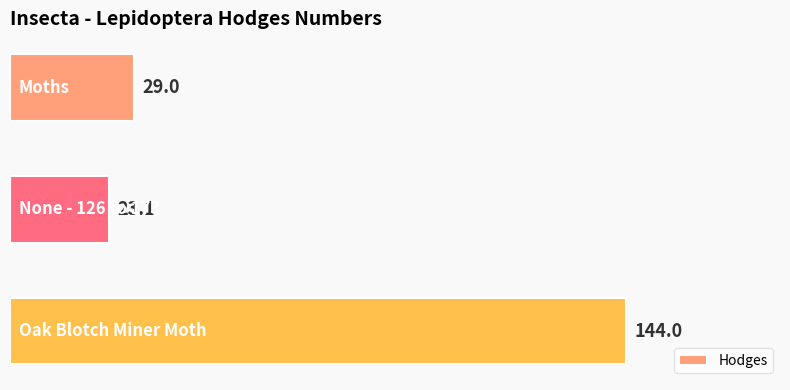

What is the maximum value shown in the chart?

144.0